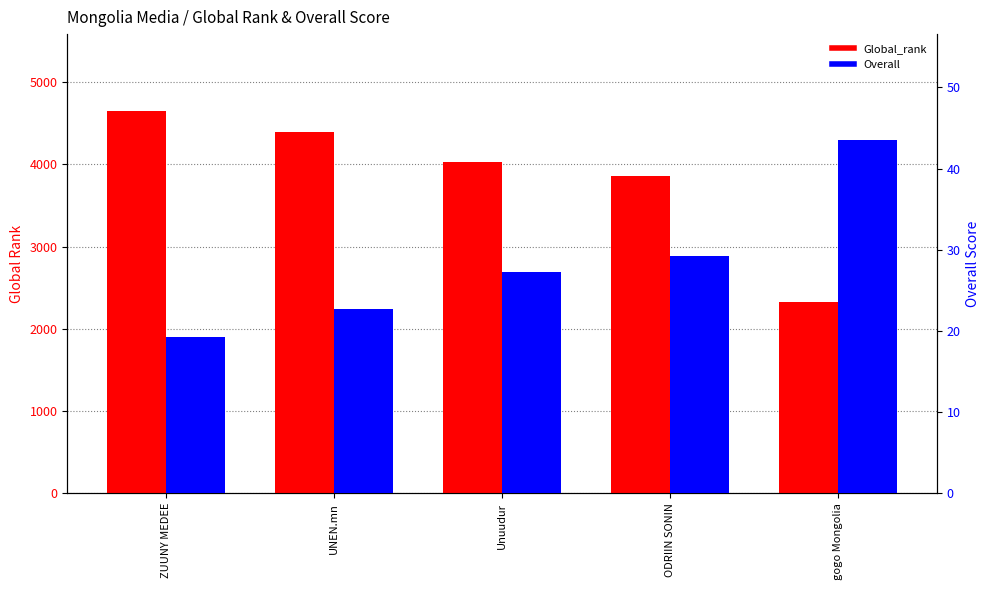

Between ZUUNY MEDEE and ODRIIN SONIN, which series saw the biggest shift?

Global_rank